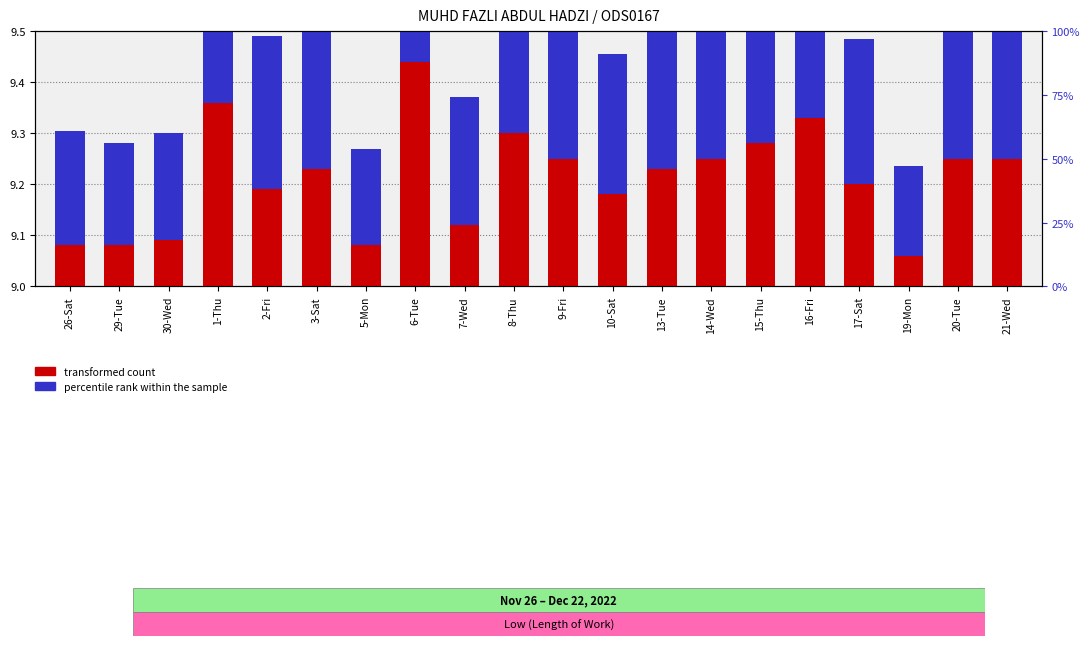

Rank the series at 8-Thu from lowest to highest value.

transformed count, percentile rank within the sample